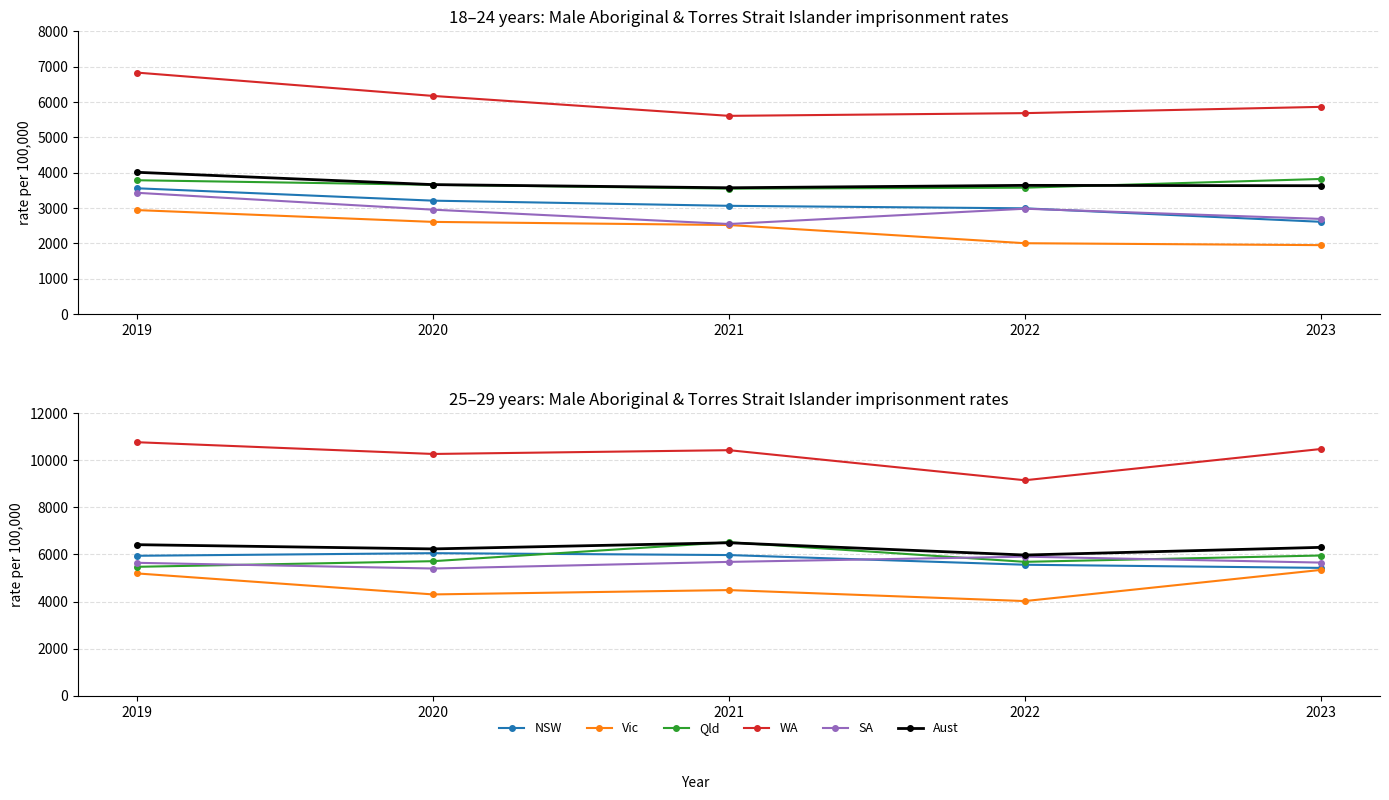

How many data points in Qld are less than 5714?

2